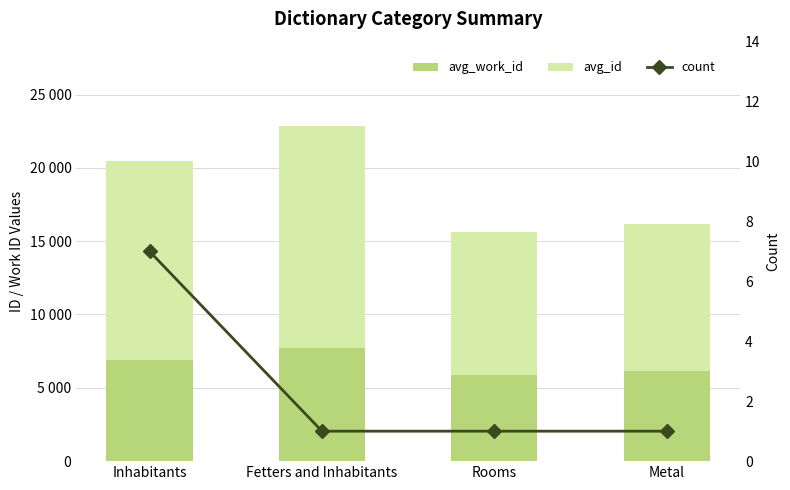

Which series has the largest range (max minus min)?

avg_id